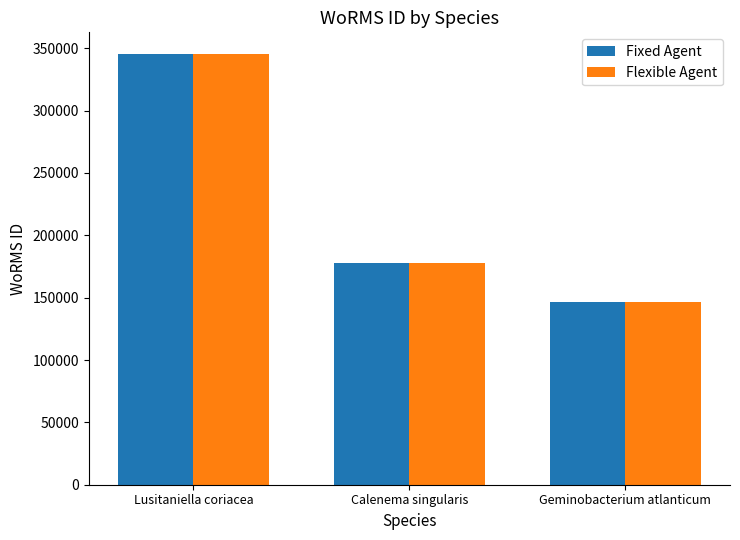

What is the sum of all Fixed Agent values?

669556